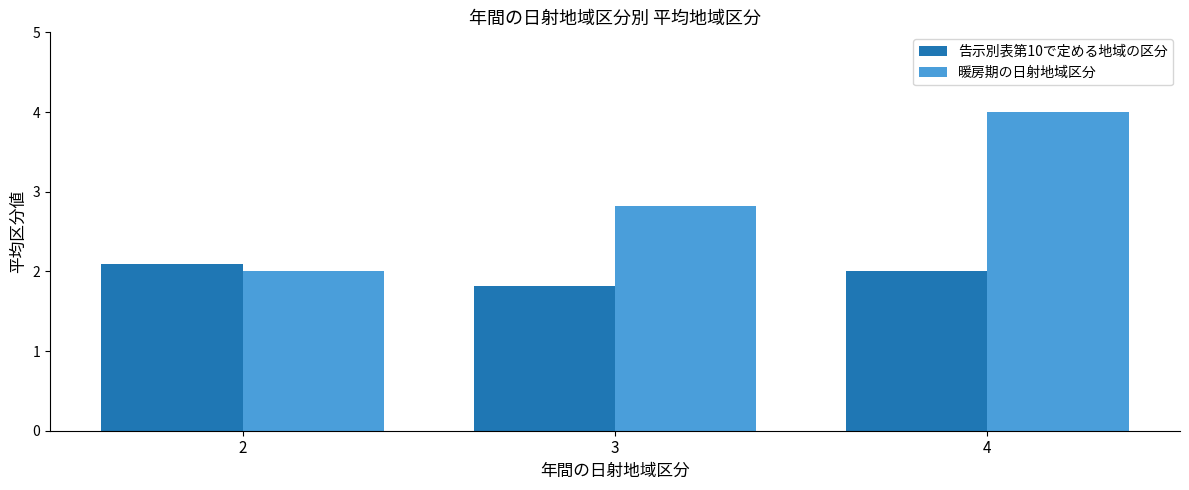

True or false: 告示別表第10で定める地域の区分 has a value of 1.1 at 2.

False